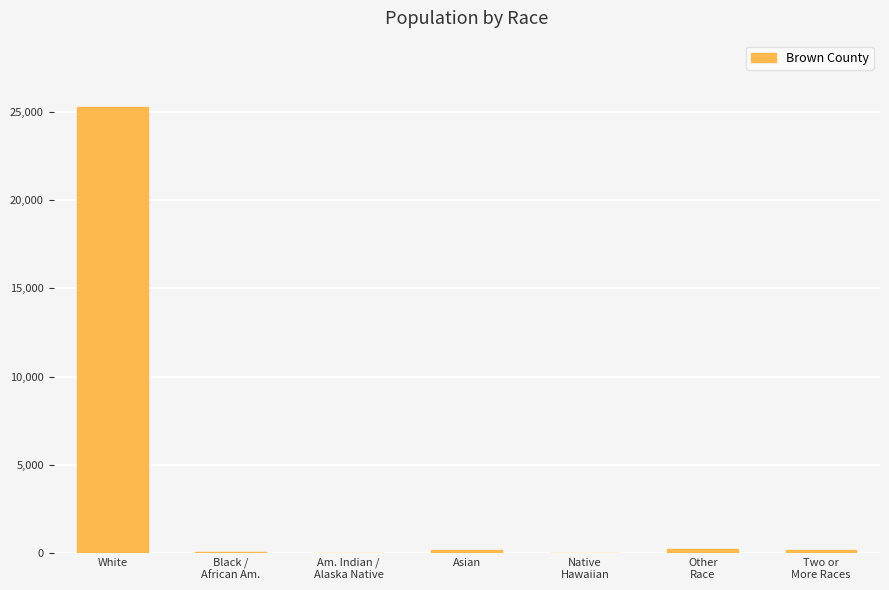

At which category does the chart reach its peak across all series?

White